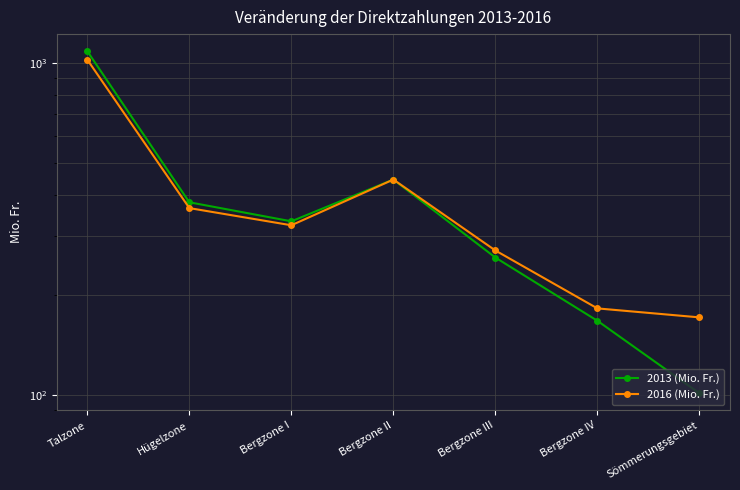

What are all the series names shown in the legend?

2013 (Mio. Fr.), 2016 (Mio. Fr.)